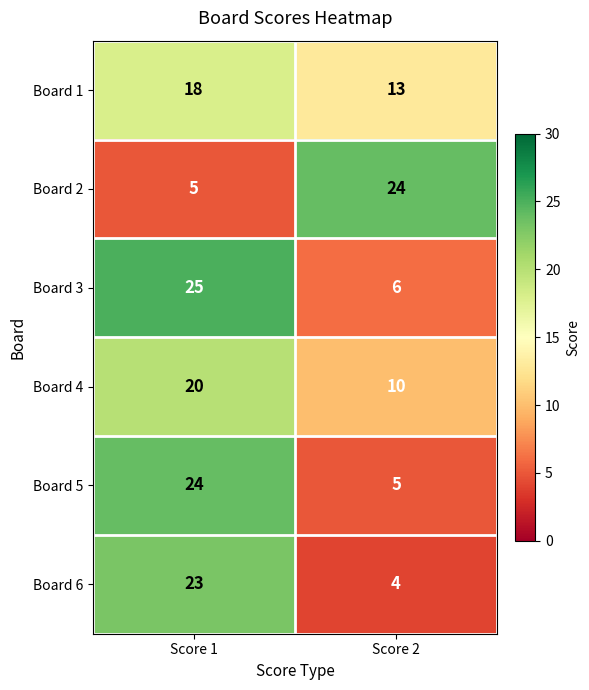

What is the sum of the Board 2 values at Score 1 and Score 2?

29